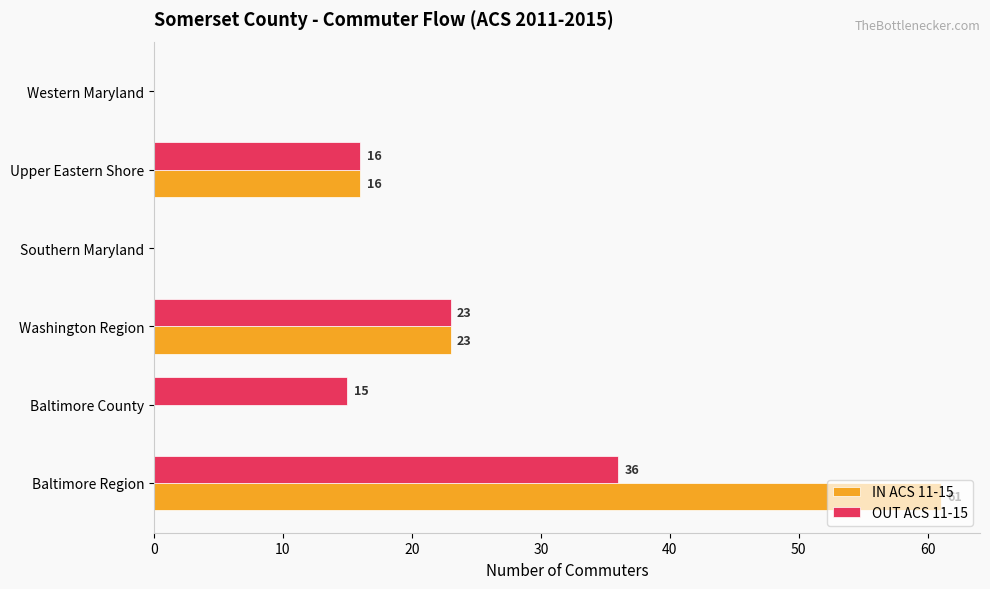

What is the sum of all OUT ACS 11-15 values?

90